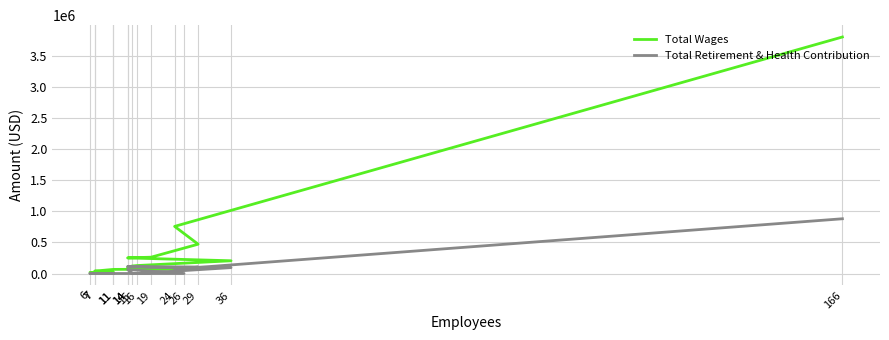

Which category has the lowest value in the Total Retirement & Health Contribution series?

16